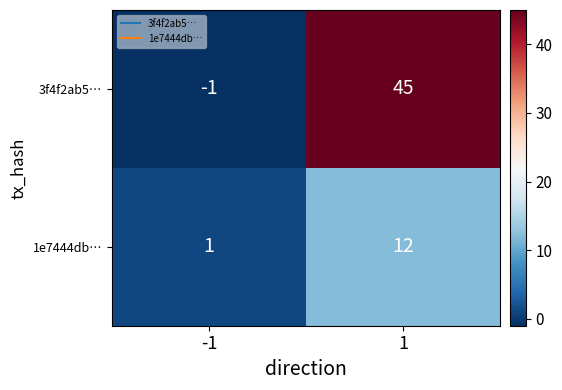

Which label corresponds to the smallest value in the chart?

-1